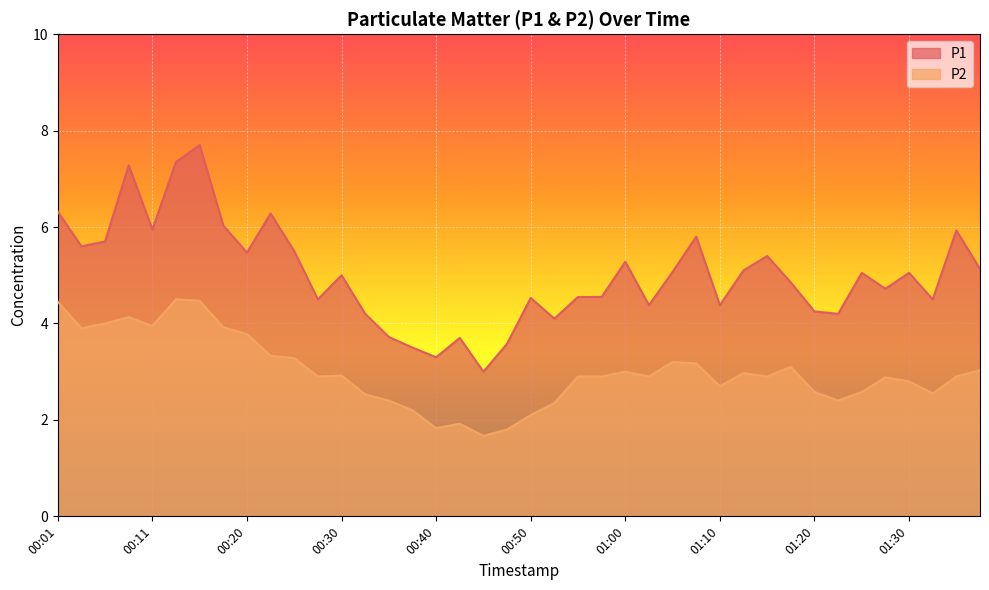

Reading right to left, list all the values displayed in this chart.

P1: 01:37=5.1	01:35=5.9	01:32=4.5	01:30=5.0	01:27=4.7	01:25=5.0	01:22=4.2	01:20=4.2	01:17=4.8	01:15=5.4	01:12=5.1	01:10=4.4	01:07=5.8	01:05=5.1	01:02=4.4	01:00=5.3	00:57=4.5	00:55=4.5	00:52=4.1	00:50=4.5	00:47=3.6	00:45=3.0	00:42=3.7	00:40=3.3	00:37=3.5	00:35=3.7	00:32=4.2	00:30=5.0	00:28=4.5	00:25=5.5	00:23=6.3	00:20=5.5	00:18=6.0	00:15=7.7	00:13=7.3	00:11=6.0	00:08=7.3	00:06=5.7	00:03=5.6	00:01=6.3
P2: 01:37=3.0	01:35=2.9	01:32=2.5	01:30=2.8	01:27=2.9	01:25=2.6	01:22=2.4	01:20=2.6	01:17=3.1	01:15=2.9	01:12=3.0	01:10=2.7	01:07=3.2	01:05=3.2	01:02=2.9	01:00=3.0	00:57=2.9	00:55=2.9	00:52=2.4	00:50=2.1	00:47=1.8	00:45=1.7	00:42=1.9	00:40=1.8	00:37=2.2	00:35=2.4	00:32=2.5	00:30=2.9	00:28=2.9	00:25=3.3	00:23=3.3	00:20=3.8	00:18=3.9	00:15=4.5	00:13=4.5	00:11=4.0	00:08=4.1	00:06=4.0	00:03=3.9	00:01=4.5